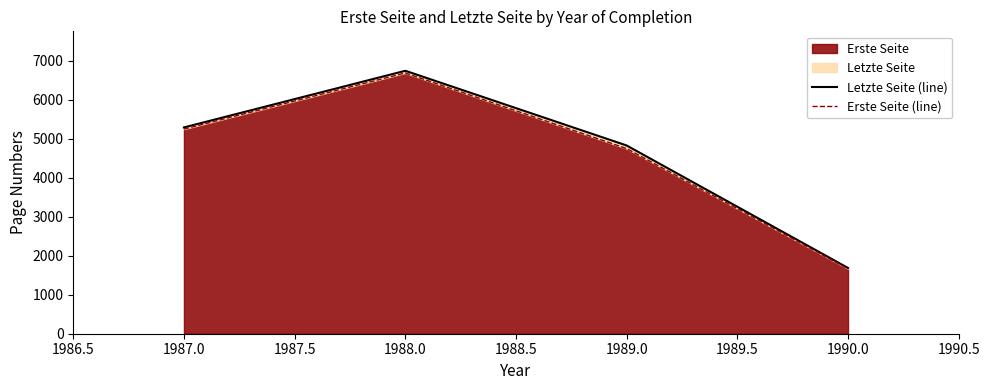

Which category has the lowest value in the Erste Seite series?

1990.0